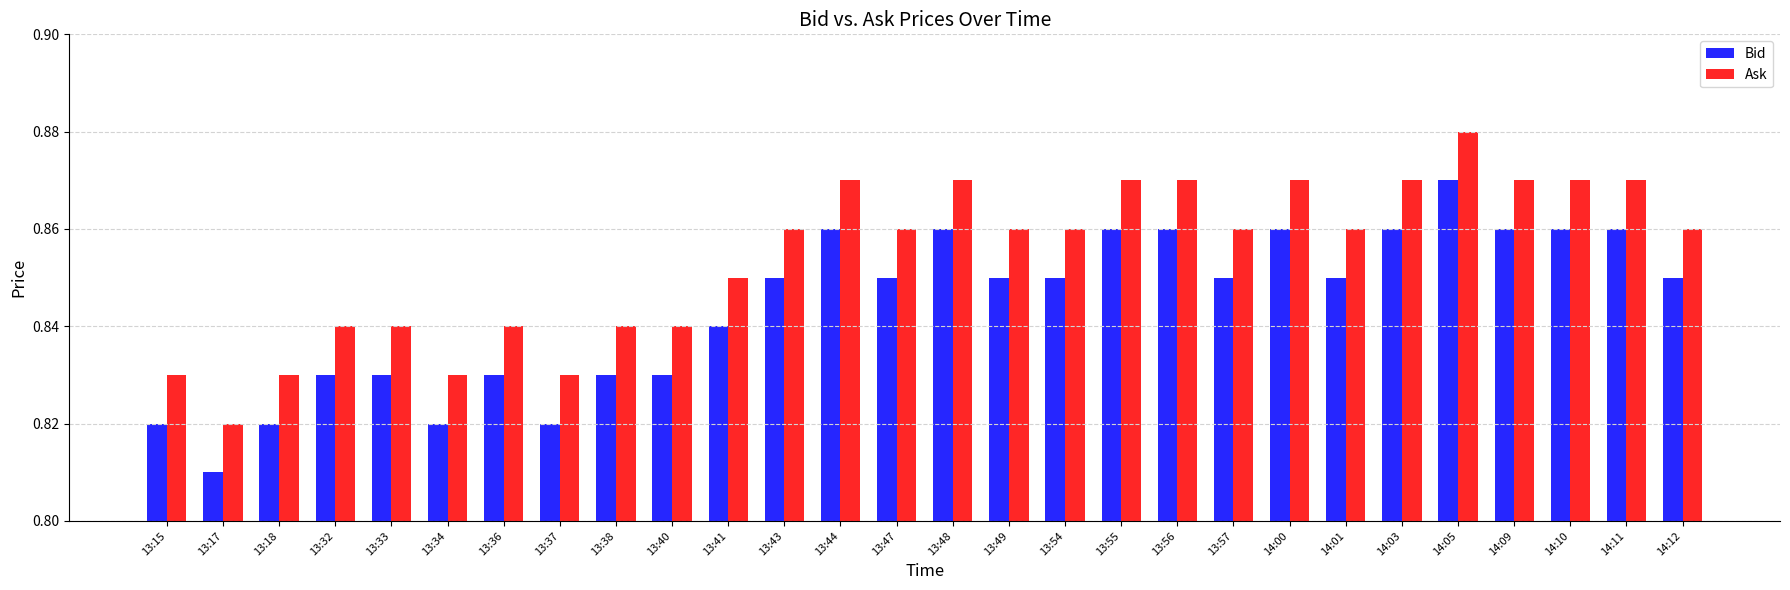

The Bid series shows 0.4 at 13:15. True or false?

False